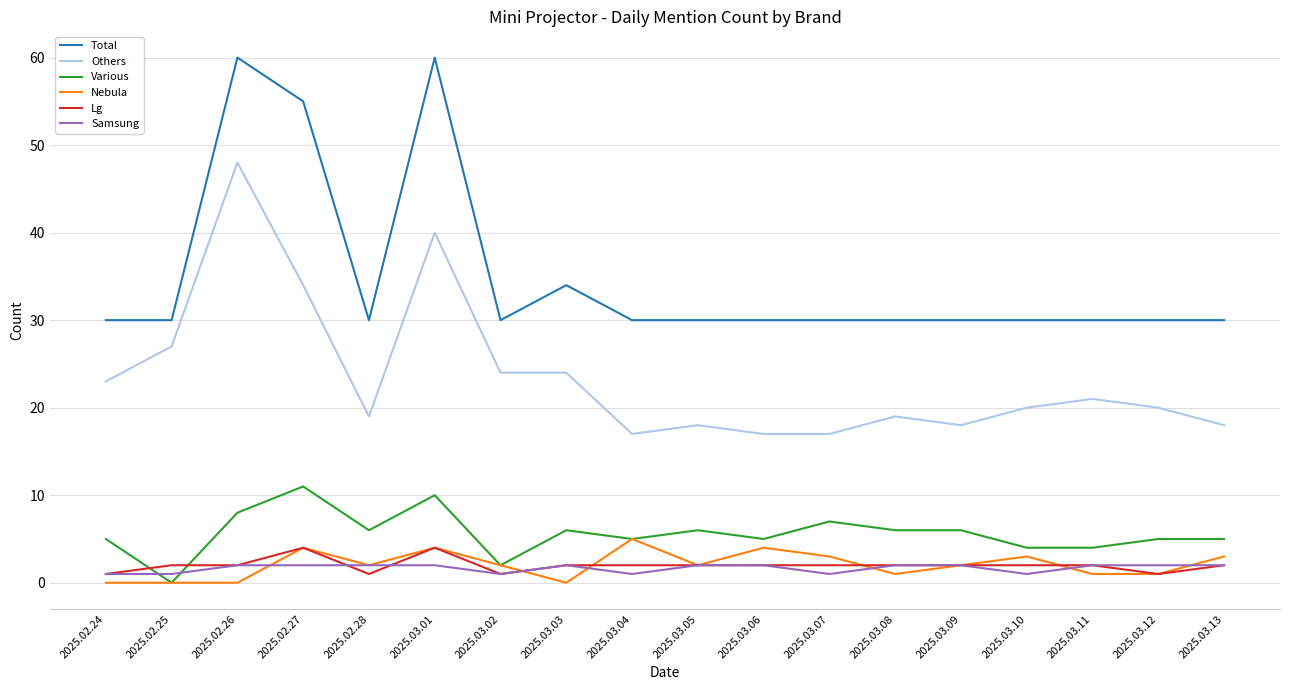

Rank the series by their maximum value, from lowest to highest.

Samsung, Lg, Nebula, Various, Others, Total